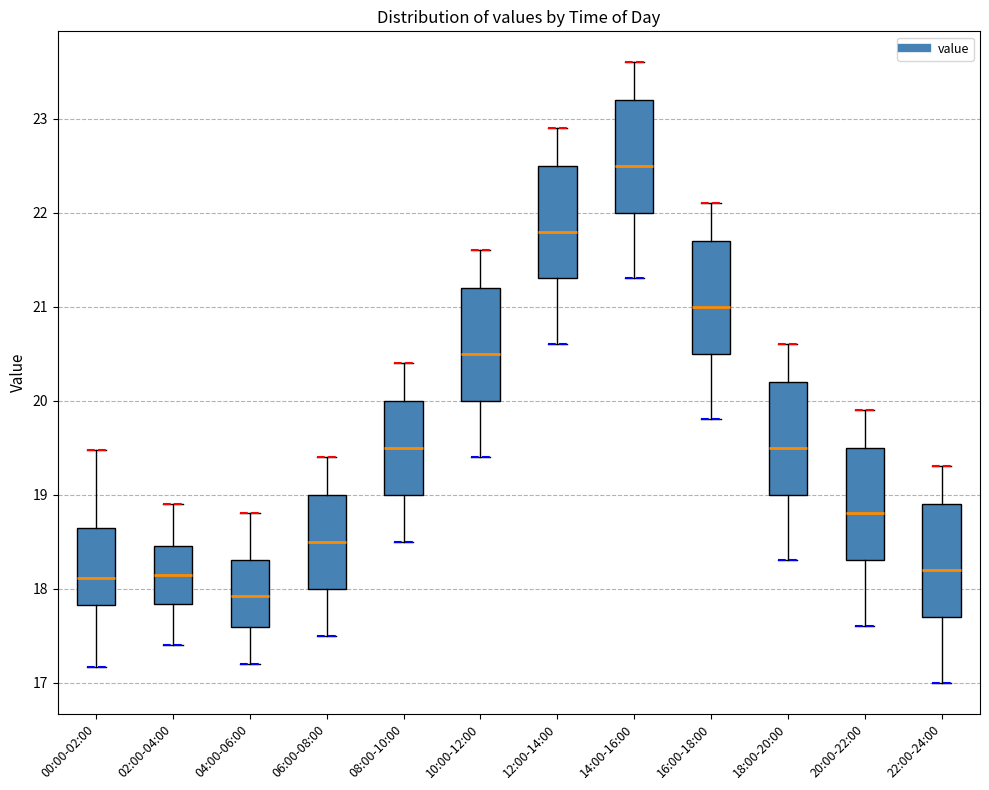

Reading left to right, read every box against the y-axis: the position of its median line, the range the box covers, and the ends of its whiskers. The values are not printed on the chart, so give them approximately, as read against the axis.

00:00-02:00: median 18.1, box 17.8 to 18.6, whiskers 17.2 to 19.5
02:00-04:00: median 18.2, box 17.8 to 18.5, whiskers 17.4 to 18.9
04:00-06:00: median 17.9, box 17.6 to 18.3, whiskers 17.2 to 18.8
06:00-08:00: median 18.5, box 18.0 to 19.0, whiskers 17.5 to 19.4
08:00-10:00: median 19.5, box 19.0 to 20.0, whiskers 18.5 to 20.4
10:00-12:00: median 20.5, box 20.0 to 21.2, whiskers 19.4 to 21.6
12:00-14:00: median 21.8, box 21.3 to 22.5, whiskers 20.6 to 22.9
14:00-16:00: median 22.5, box 22.0 to 23.2, whiskers 21.3 to 23.6
16:00-18:00: median 21.0, box 20.5 to 21.7, whiskers 19.8 to 22.1
18:00-20:00: median 19.5, box 19.0 to 20.2, whiskers 18.3 to 20.6
20:00-22:00: median 18.8, box 18.3 to 19.5, whiskers 17.6 to 19.9
22:00-24:00: median 18.2, box 17.7 to 18.9, whiskers 17.0 to 19.3